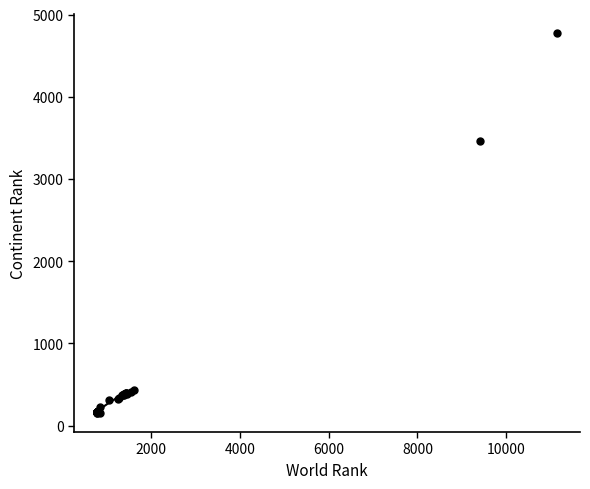

What Y value in the scatter plot is closest to 2466?

3458